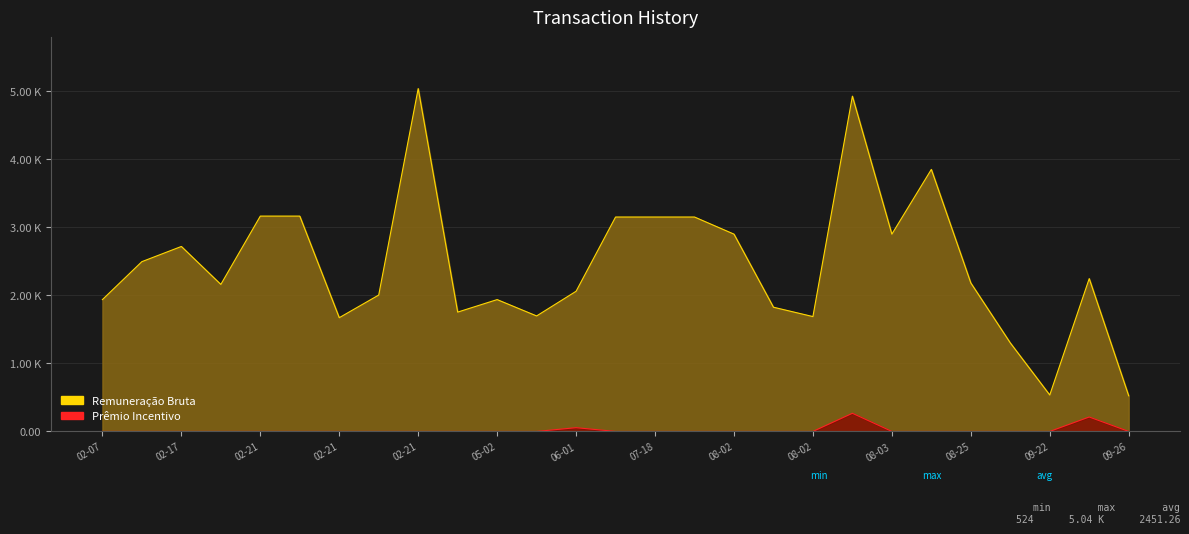

Where is the first local minimum for Remuneração Bruta?

02-21